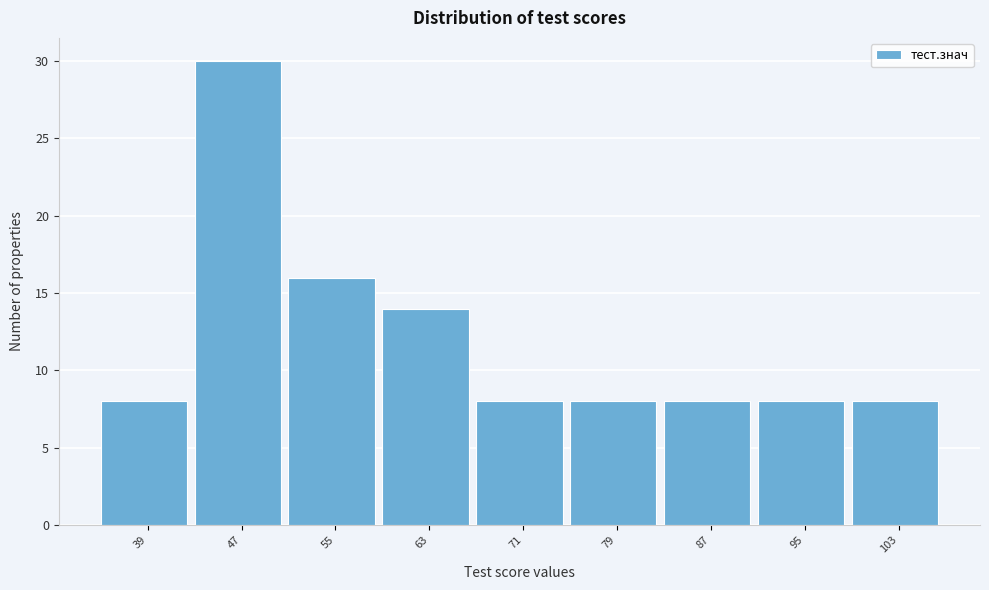

Reading right to left, list all the values displayed in this chart.

8	8	8	8	8	14	16	30	8